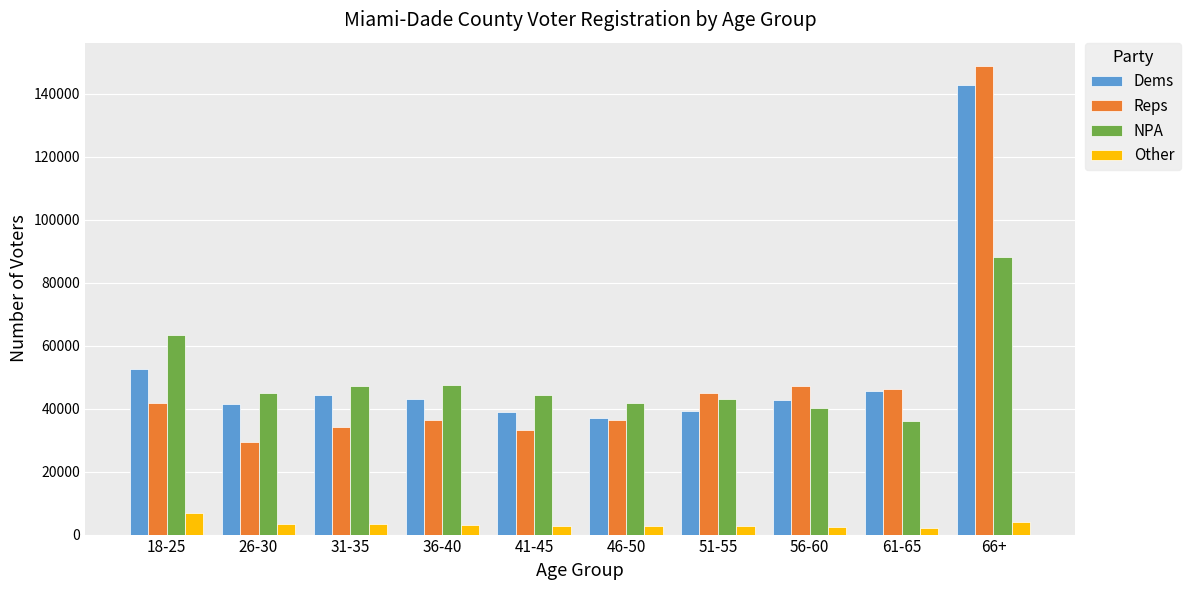

The value of NPA at 41-45 is 22273. True or false?

False